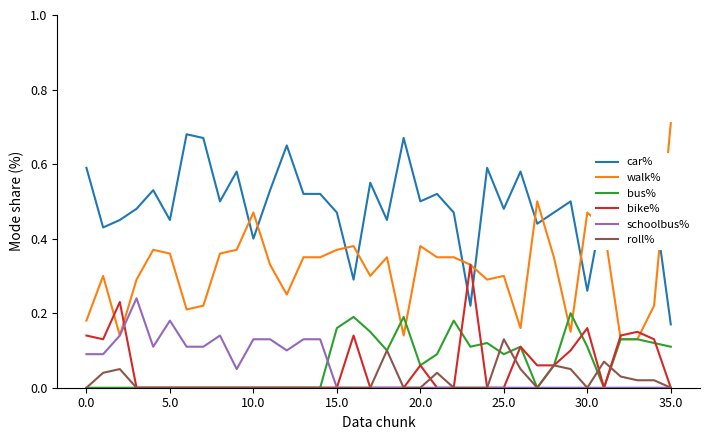

True or false: schoolbus% has more than 1 points higher than both neighbors.

True